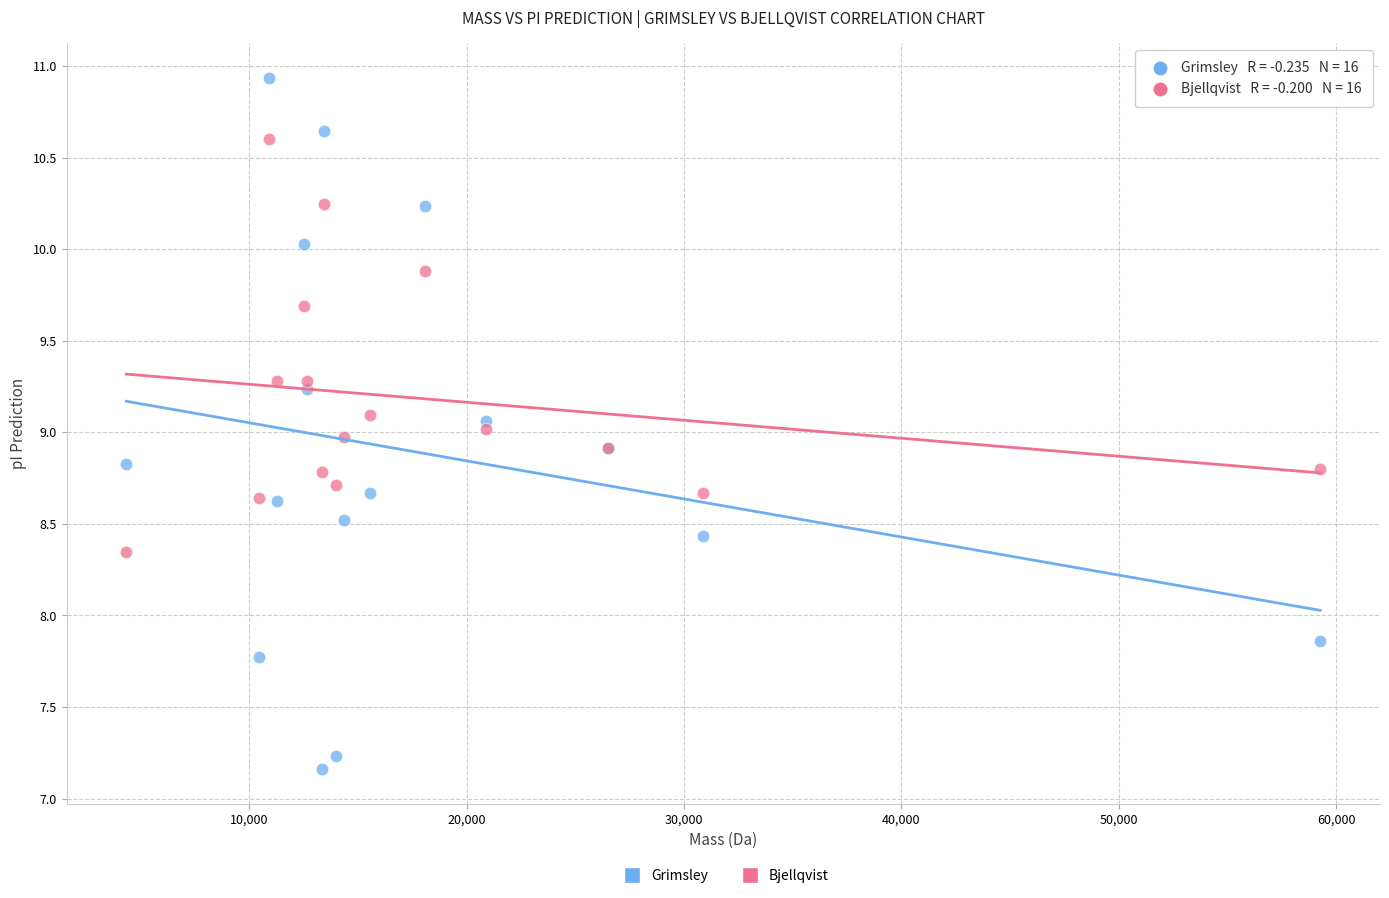

Which series has the largest Y range (max minus min)?

Grimsley